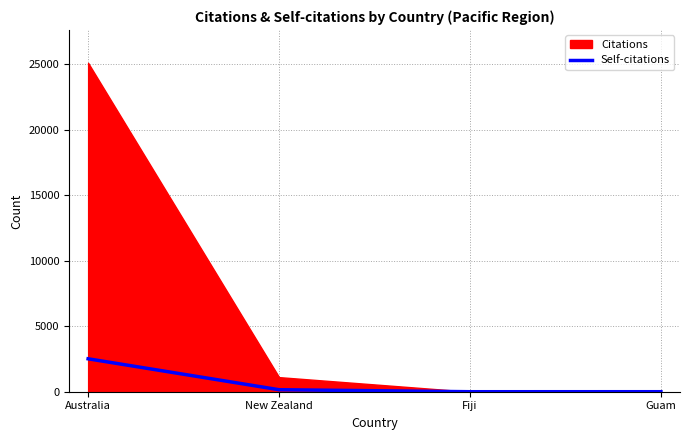

List the labels in order of value, smallest first.

Fiji, Guam, New Zealand, Australia